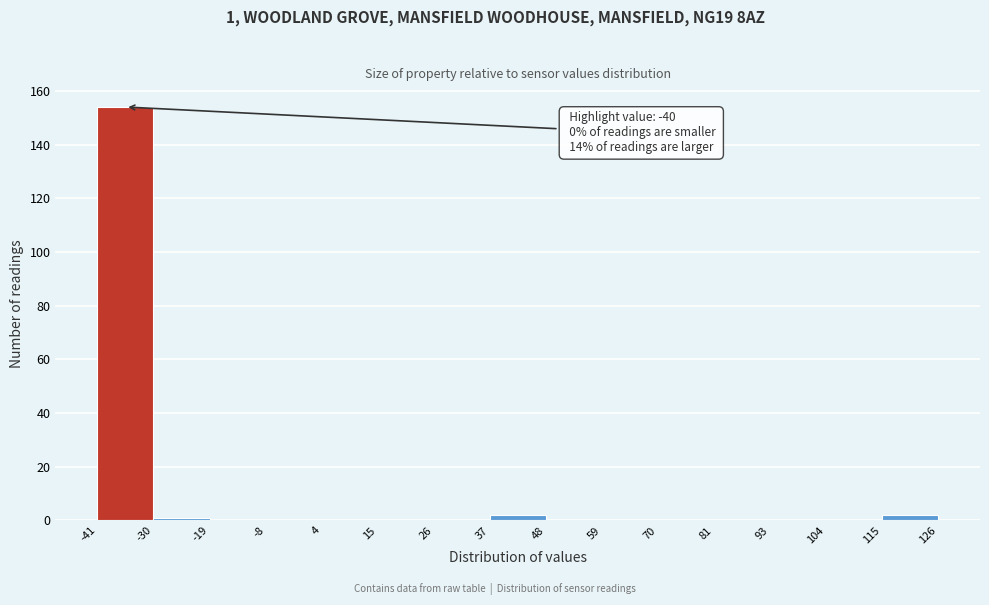

Which range on the x-axis has the tallest bar?

-41 to -30